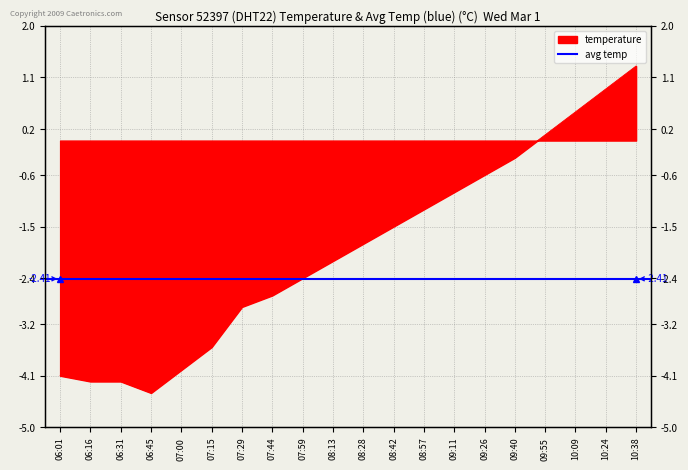

Reading left to right, transcribe all the data shown in this chart.

06:01=-4.1	06:16=-4.2	06:31=-4.2	06:45=-4.4	07:00=-4.0	07:15=-3.6	07:29=-2.9	07:44=-2.7	07:59=-2.4	08:13=-2.1	08:28=-1.8	08:42=-1.5	08:57=-1.2	09:11=-0.9	09:26=-0.6	09:40=-0.3	09:55=0.1	10:09=0.5	10:24=0.9	10:38=1.3